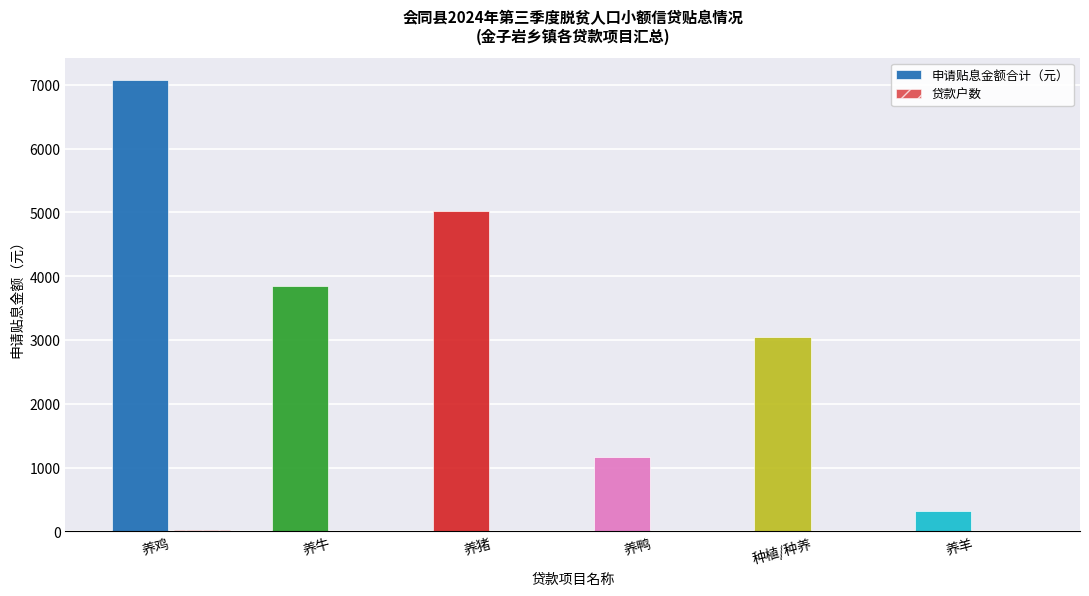

What is the difference between the 贷款户数 values at 养牛 and 养鸭?

2.0